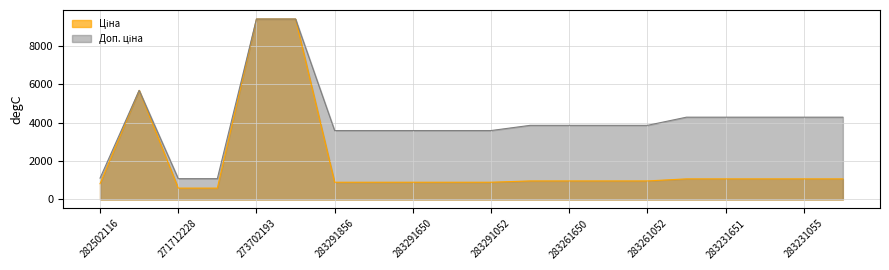

Does the chart have visible grid lines?

Yes